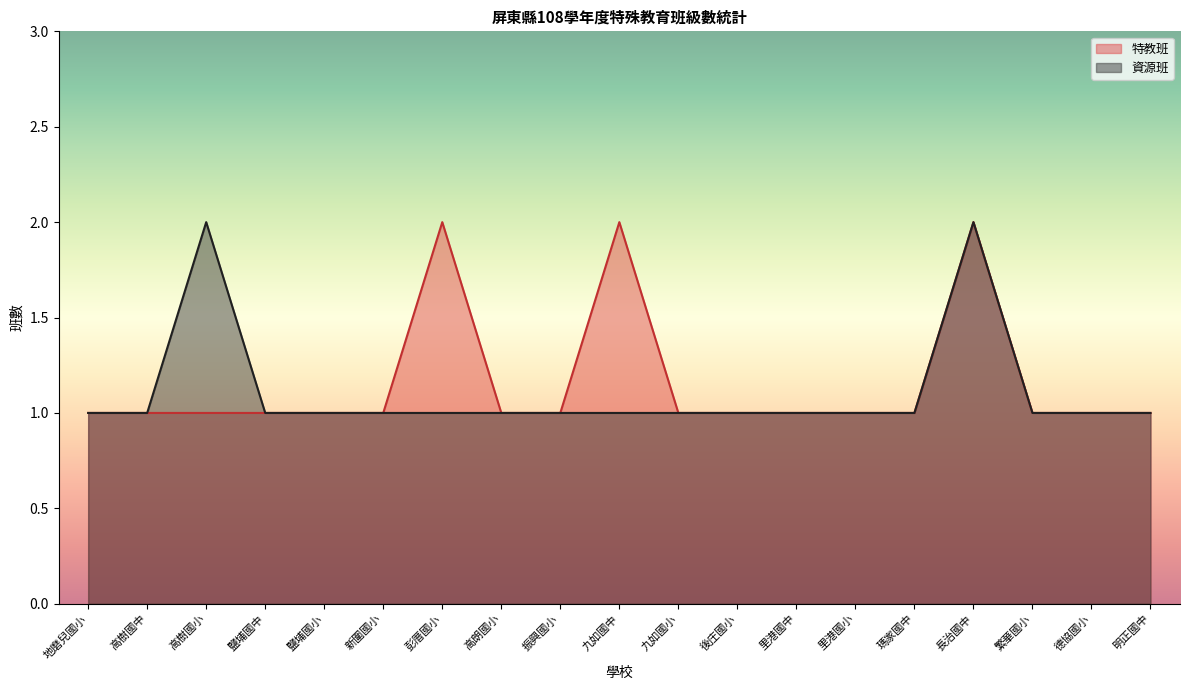

What is the value of the 特教班 point at the 17th from the left?

1